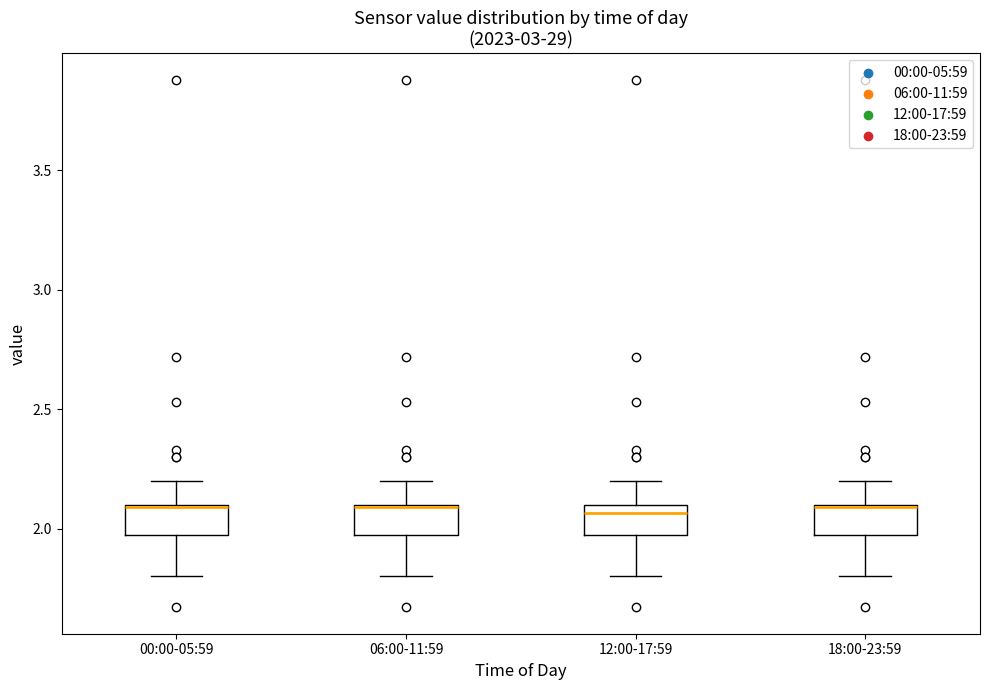

Where is the lower edge of the box for 12:00-17:59 on the y-axis? The values are not printed on the chart, so give them approximately, as read against the axis.

1.95